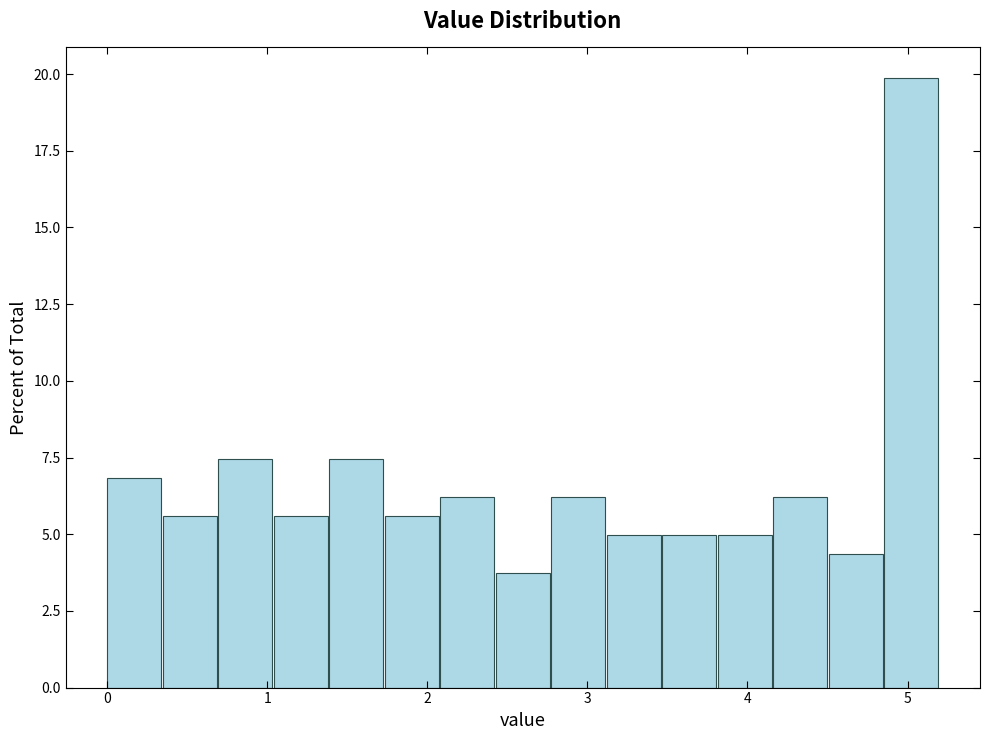

Around what value on the x-axis is the tallest bar? Give the approximate position of its centre, as read against the axis.

5.0